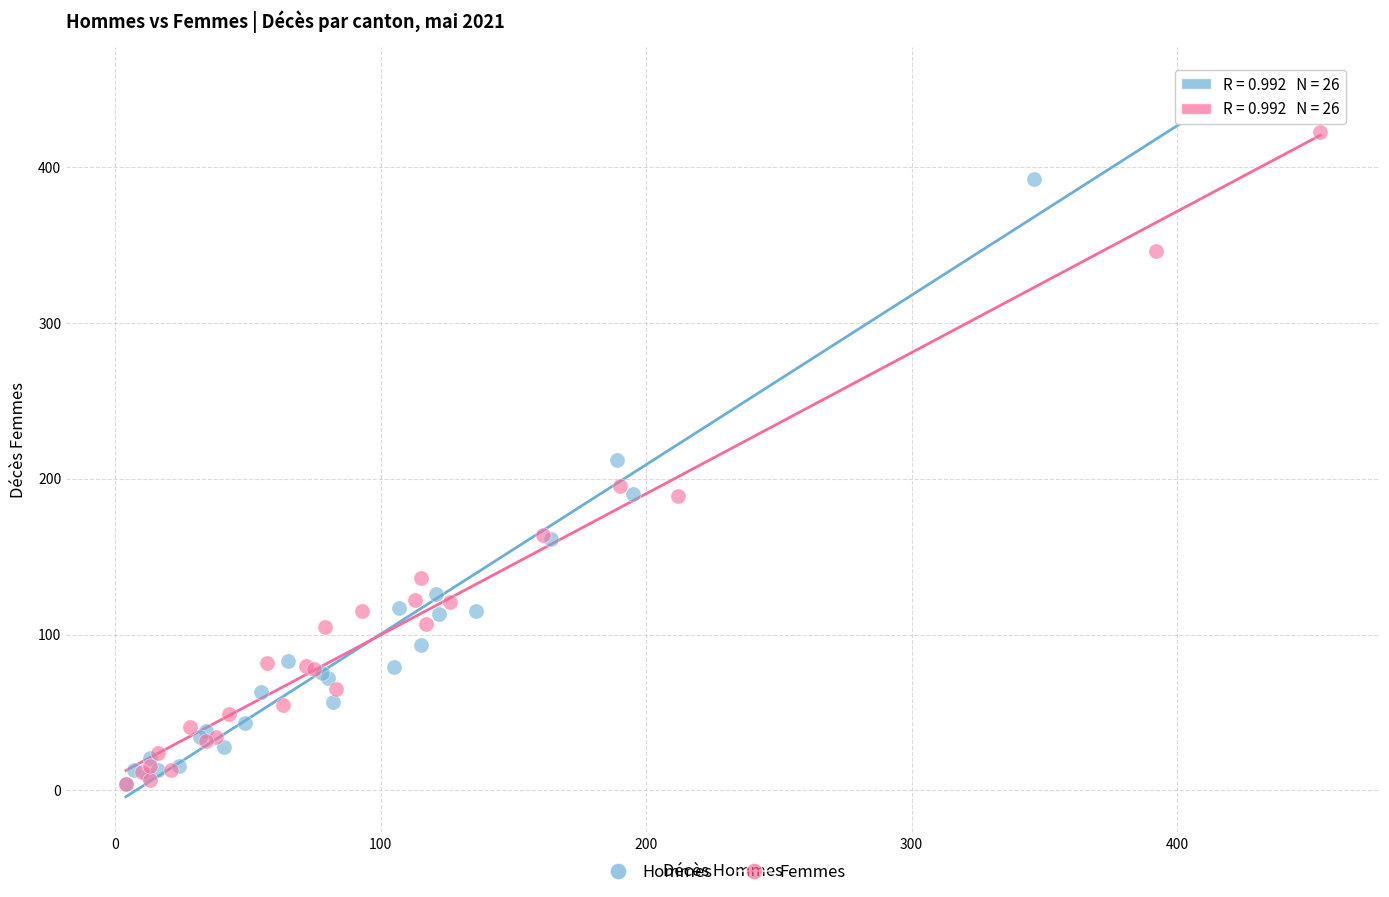

Which series has the largest Y range (max minus min)?

Hommes